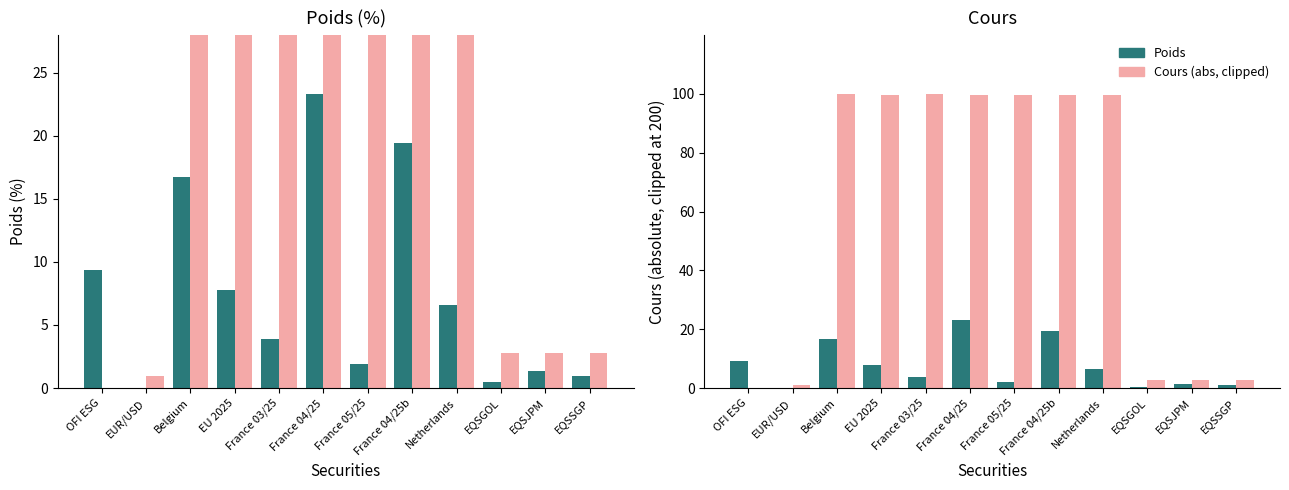

The Cours (abs, clipped) series shows 4.3 at EQSJPM. True or false?

False